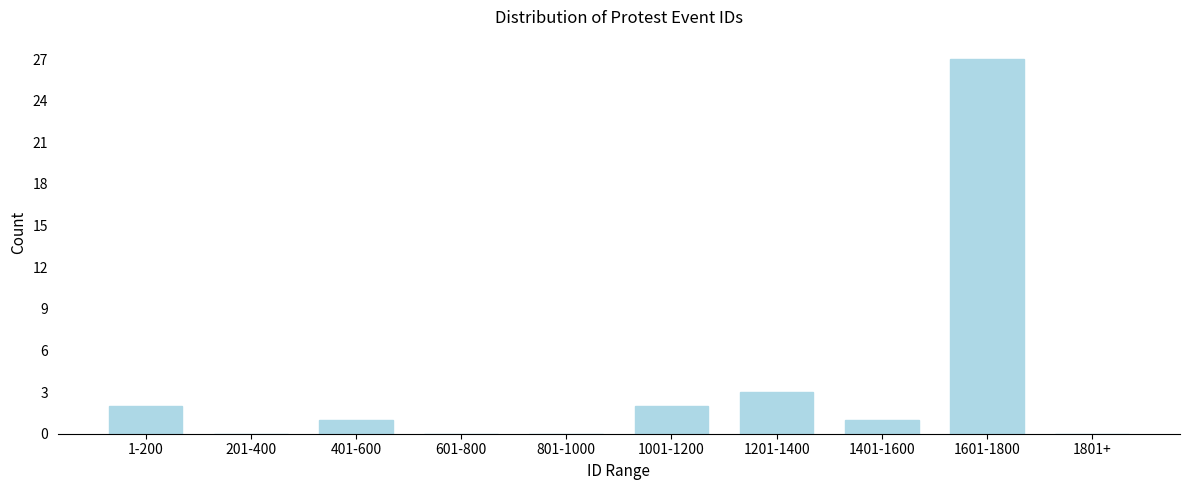

Reading right to left, list all the values displayed in this chart.

1801+=0	1601-1800=27	1401-1600=1	1201-1400=3	1001-1200=2	801-1000=0	601-800=0	401-600=1	201-400=0	1-200=2